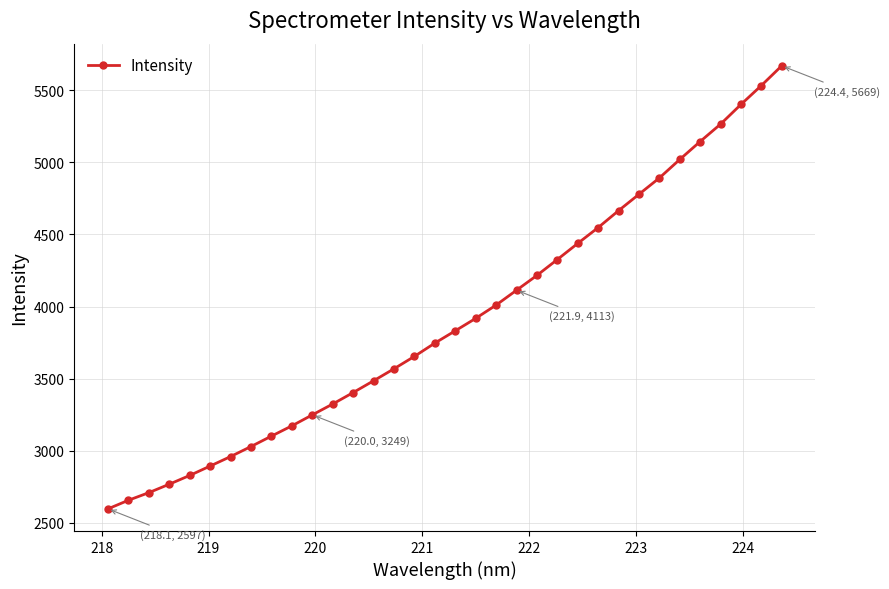

What is the average value?

3909.6